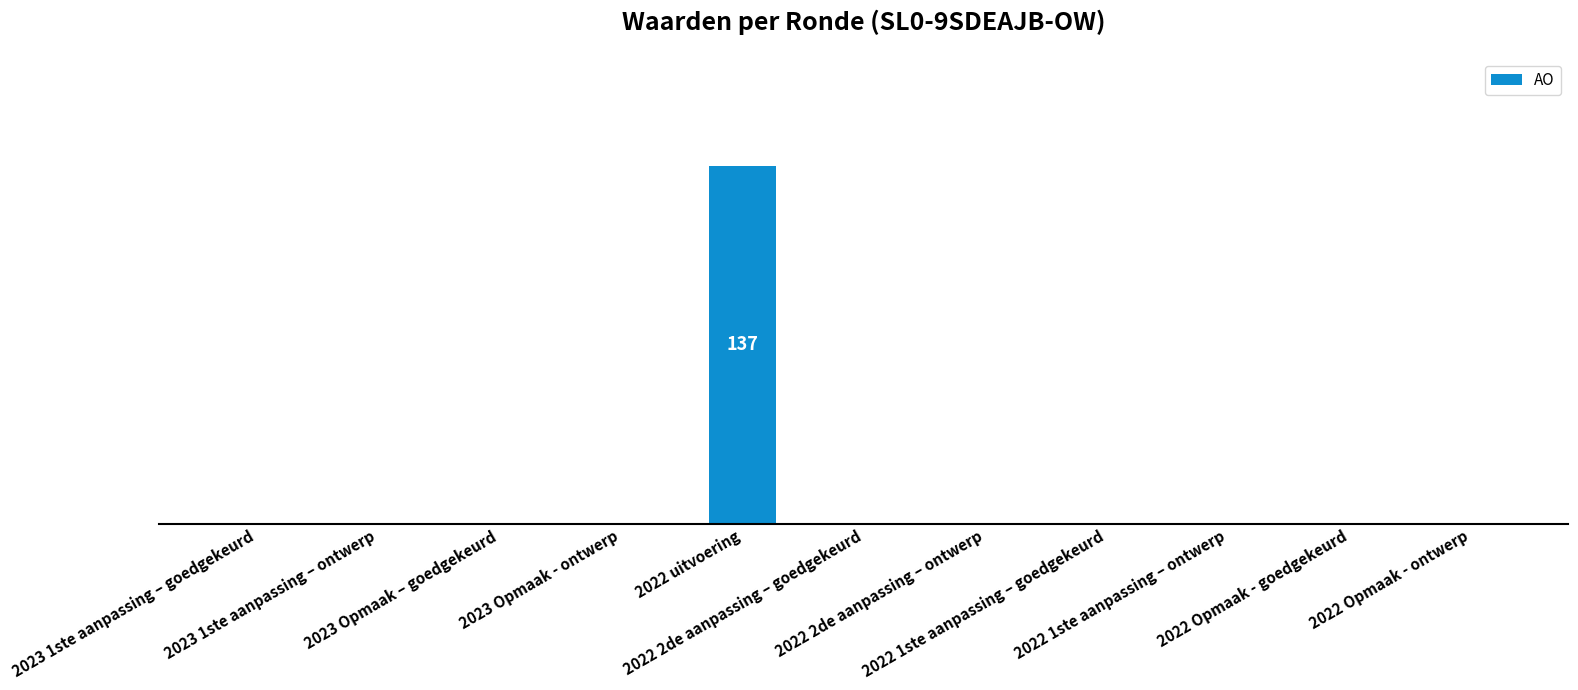

Are the bars horizontal?

No